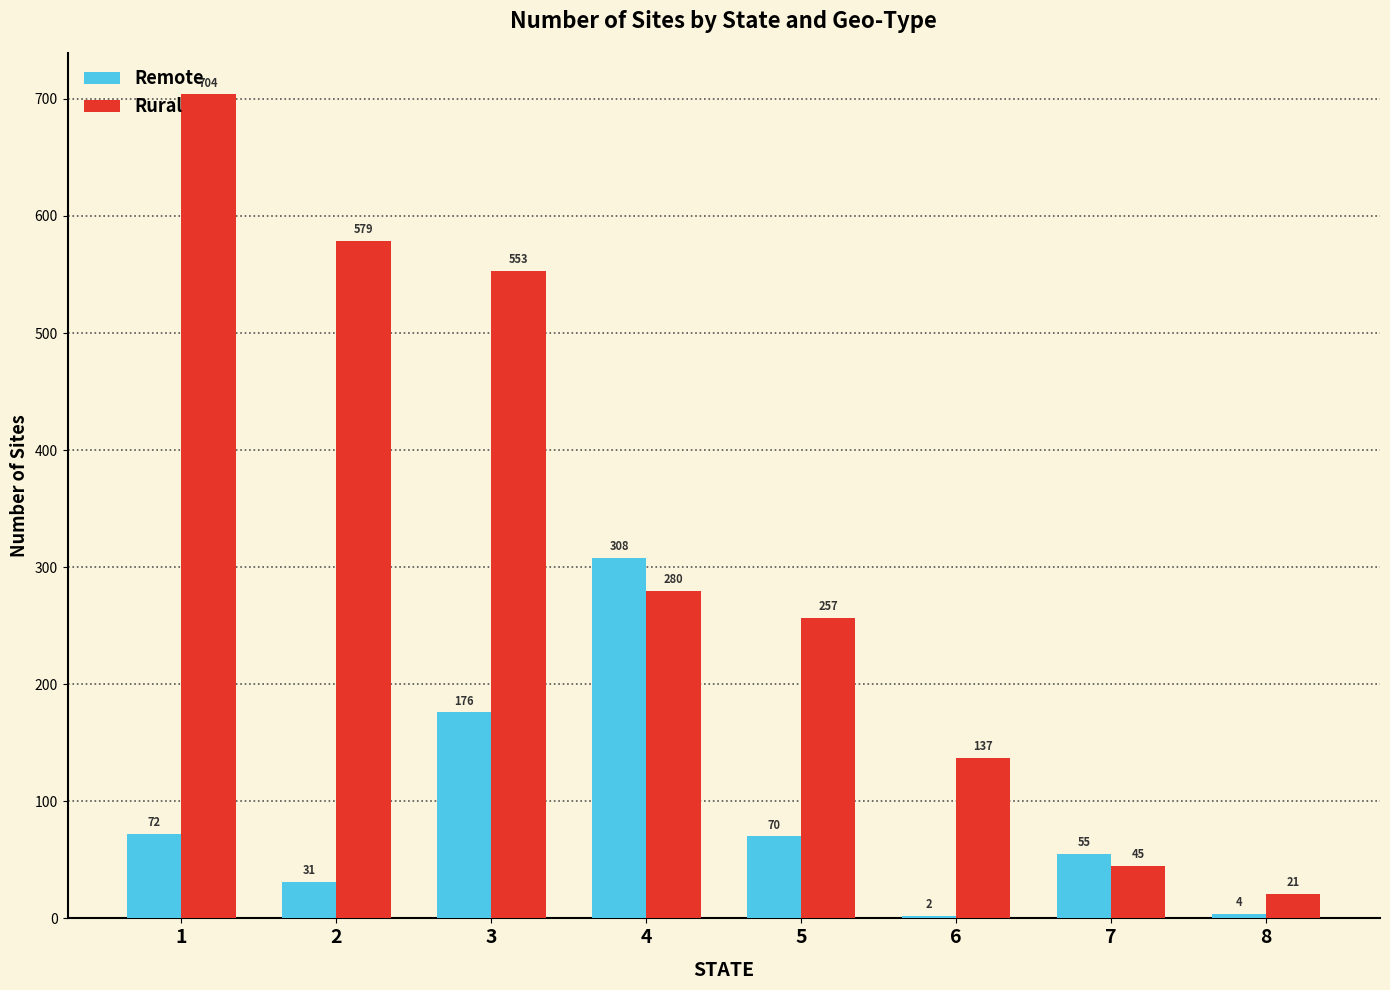

Which series has the widest spread of values?

Rural